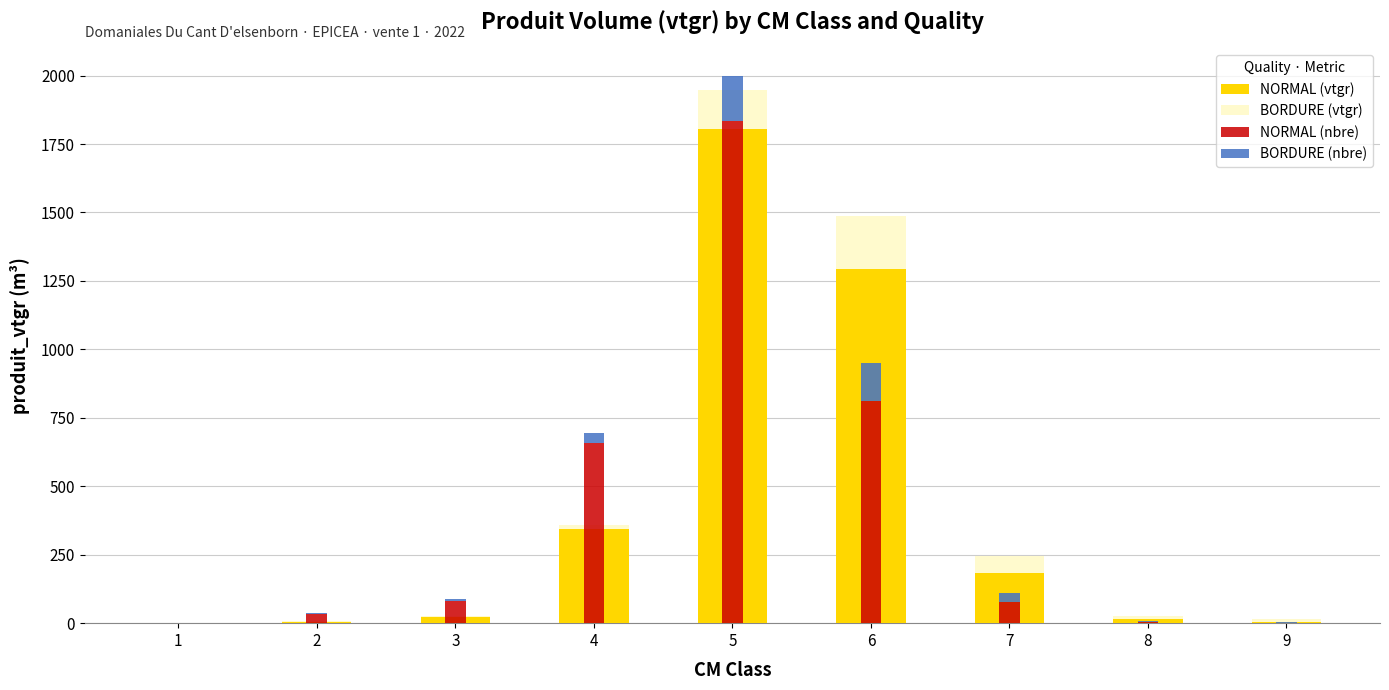

Is it true that NORMAL (nbre) equals 0.5 at 9?

False